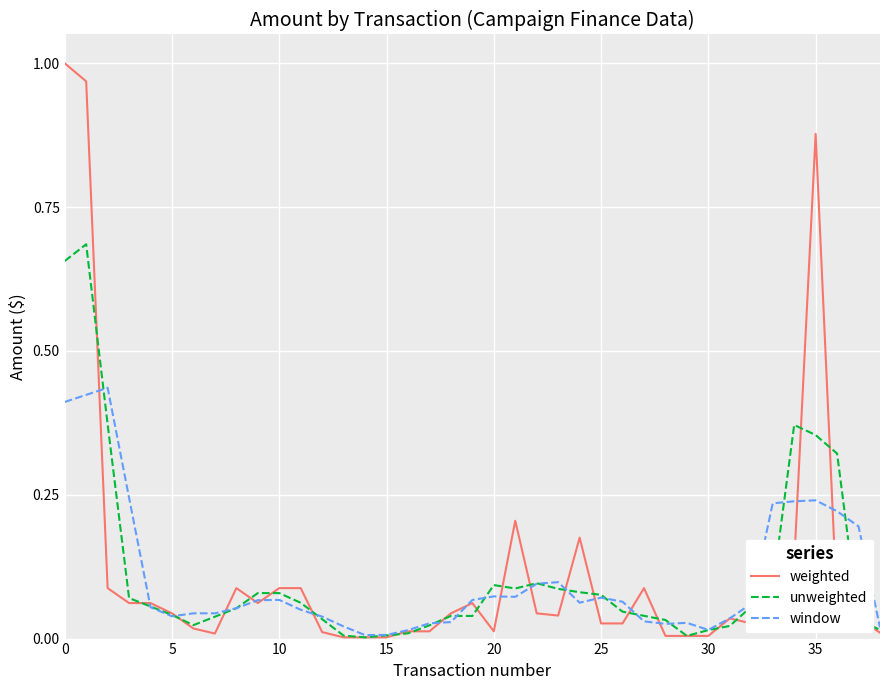

Which series has the largest range (max minus min)?

weighted